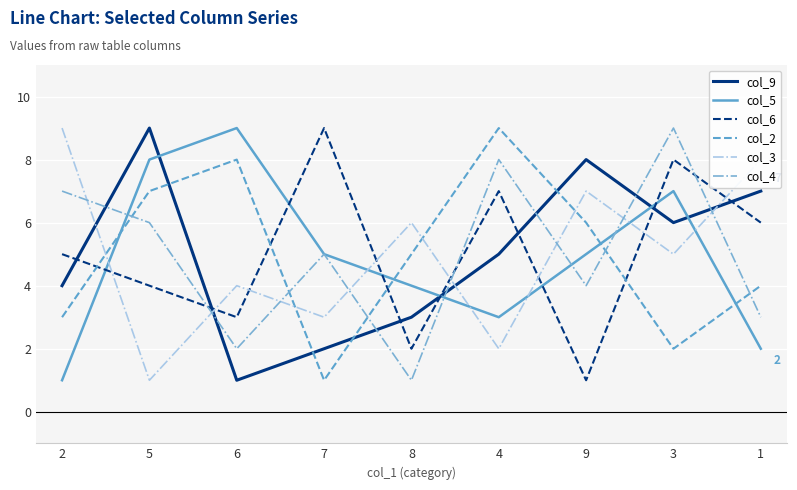

True or false: col_9 has a value of 8 at 9.

True